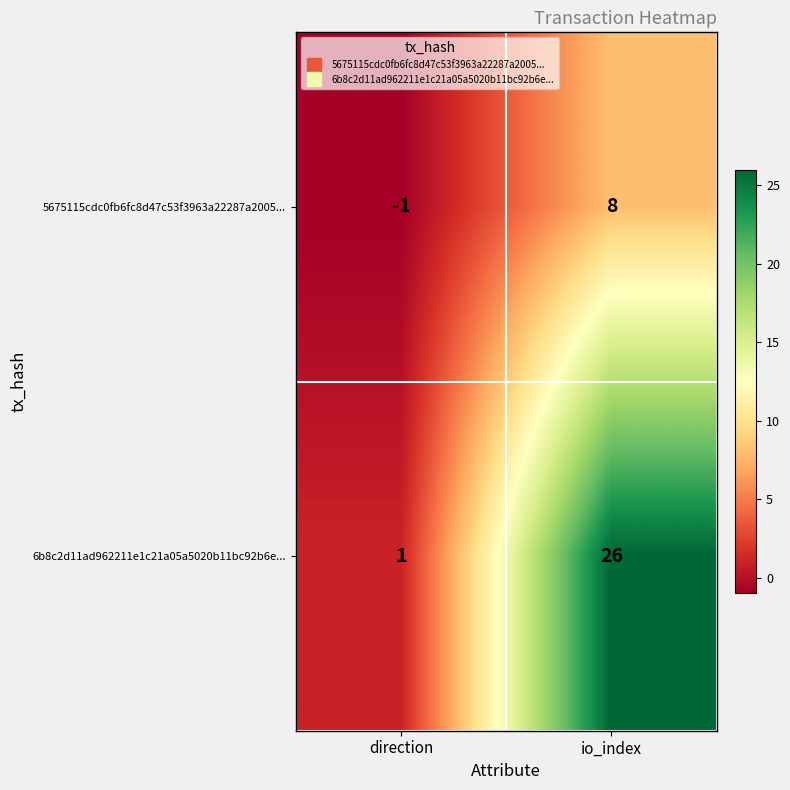

Which series has the largest range (max minus min)?

6b8c2d11ad962211e1c21a05a5020b11bc92b6e...